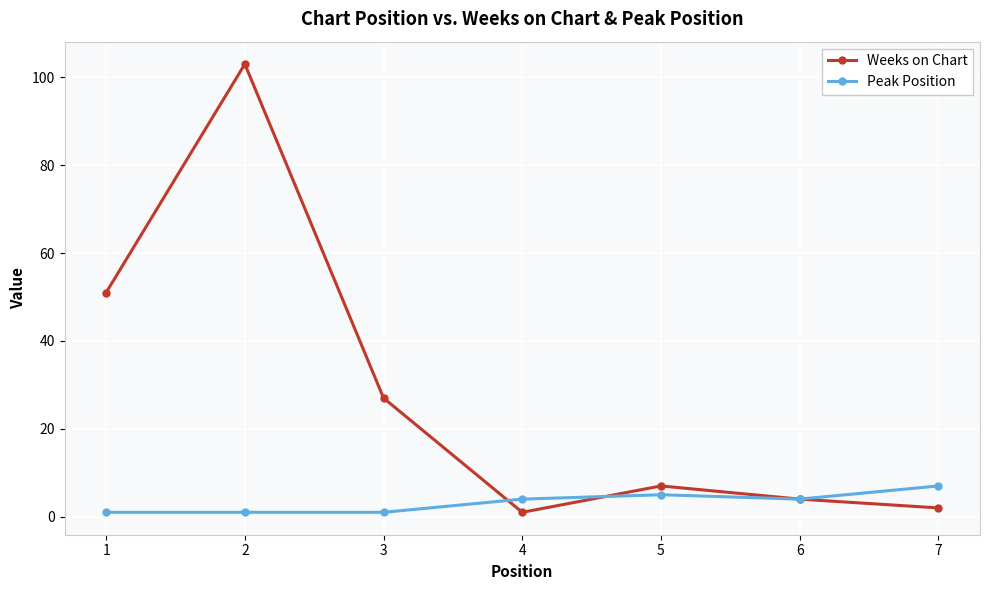

True or false: Weeks on Chart has a value of 51 at 1.

True